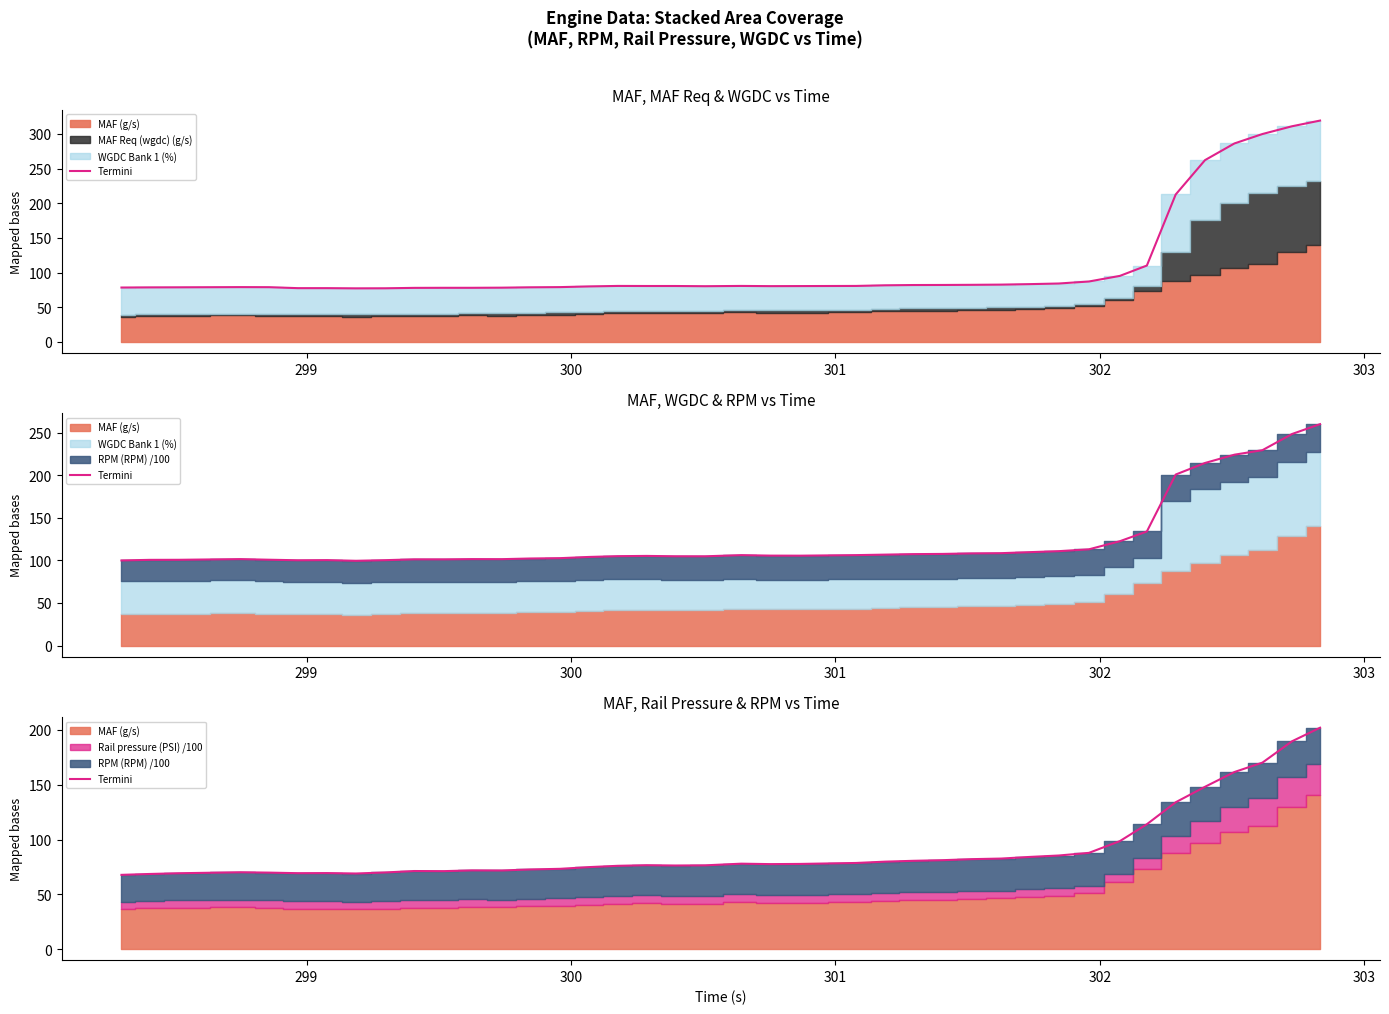

How many points are higher than both their immediate neighbors (excluding endpoints)?

6